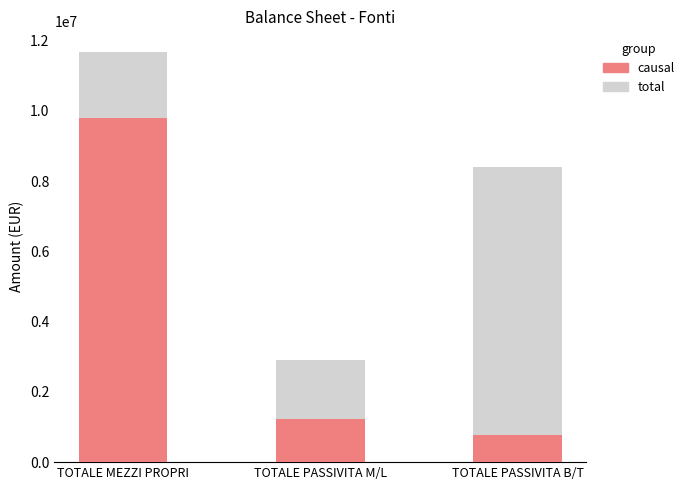

How many data points does each series have?

3